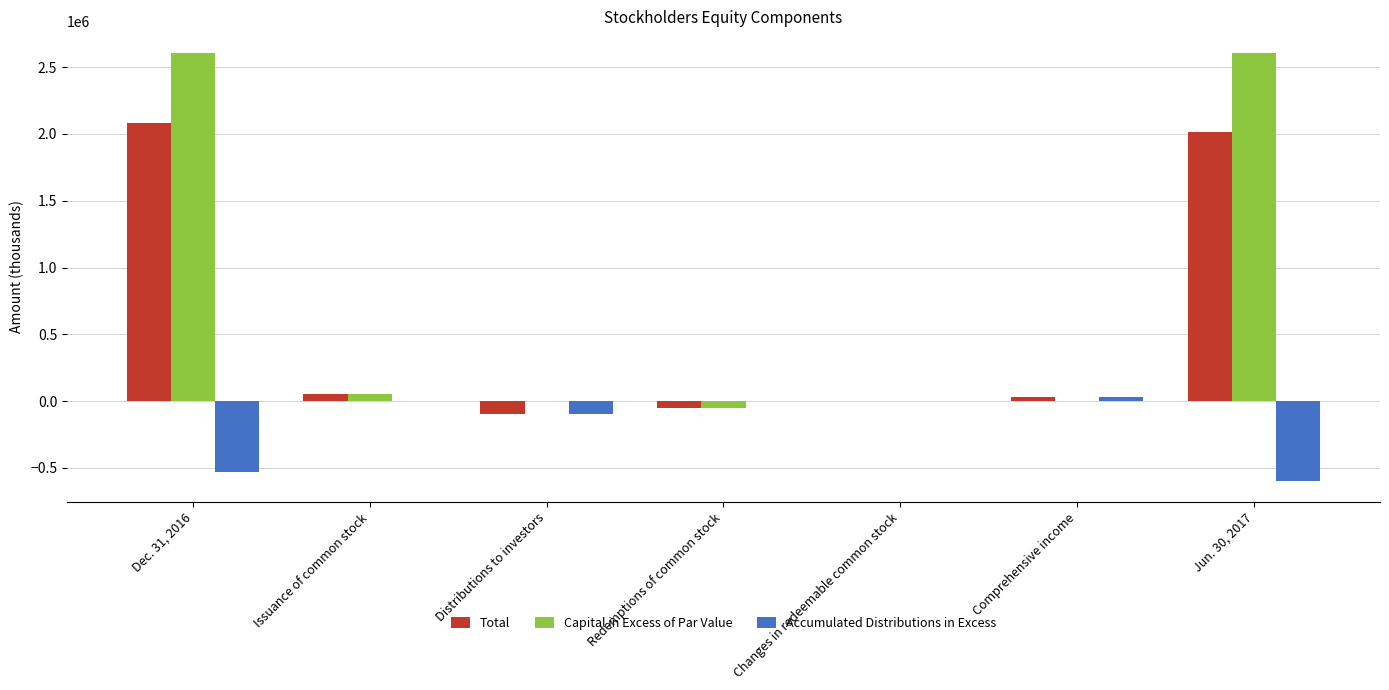

What is the sum of all Accumulated Distributions in Excess values?

-1187662